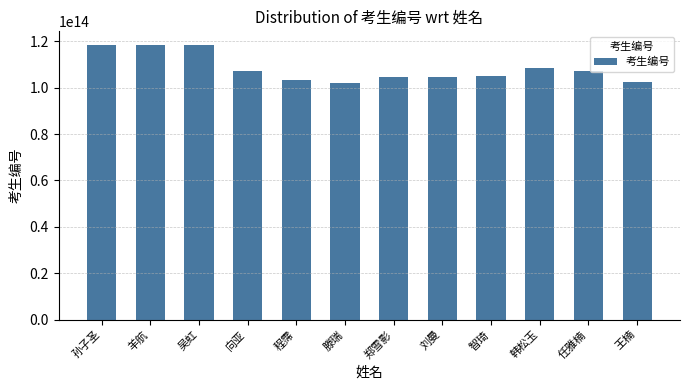

What is the ratio of the value at 程霈 to the value at 郑雪影?

1.0